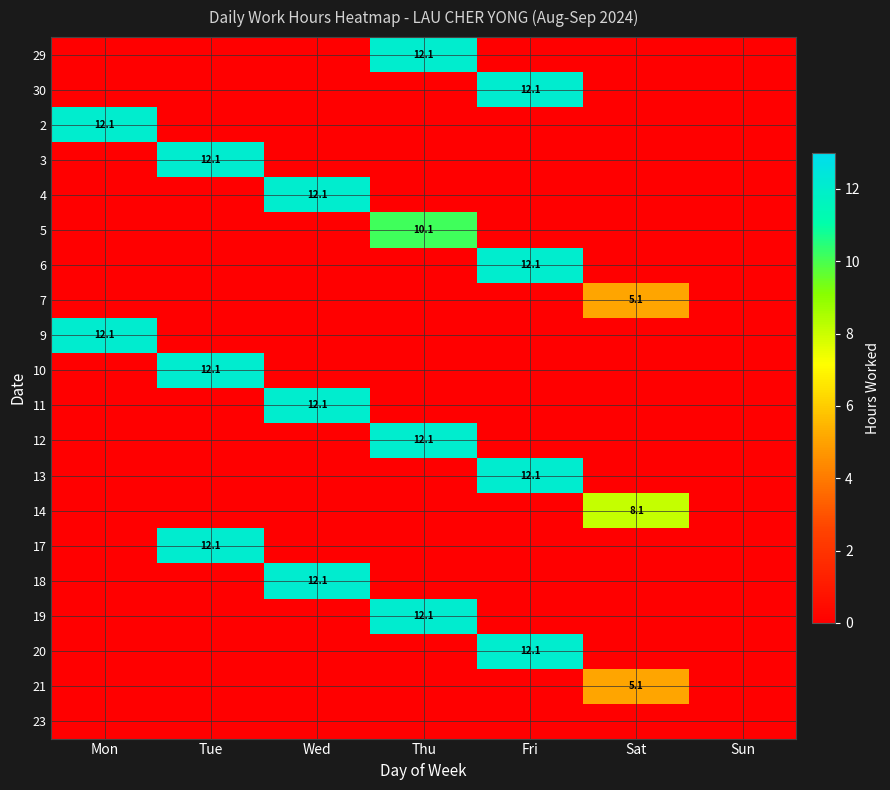

At which category is the sum across all series the highest?

Fri